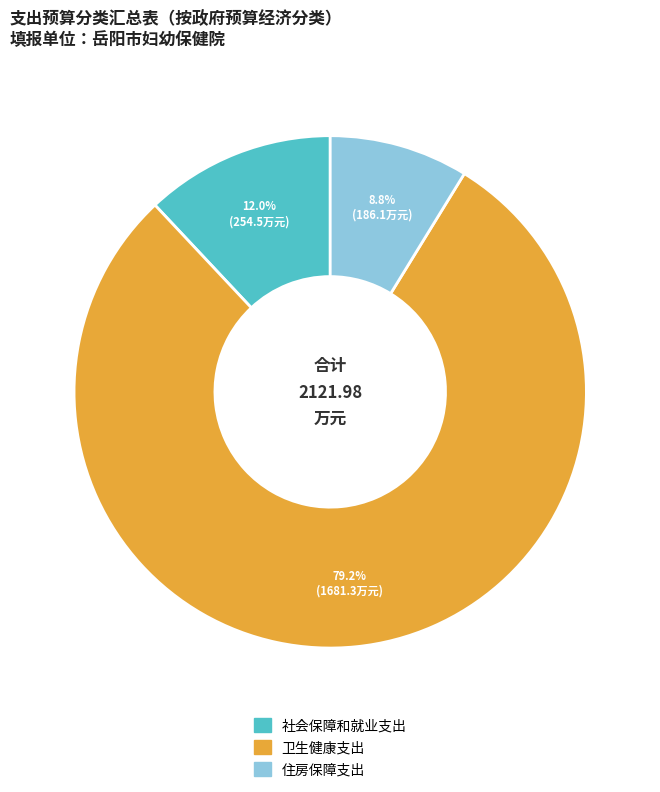

True or false: 住房保障支出 accounts for 23% of the total.

False